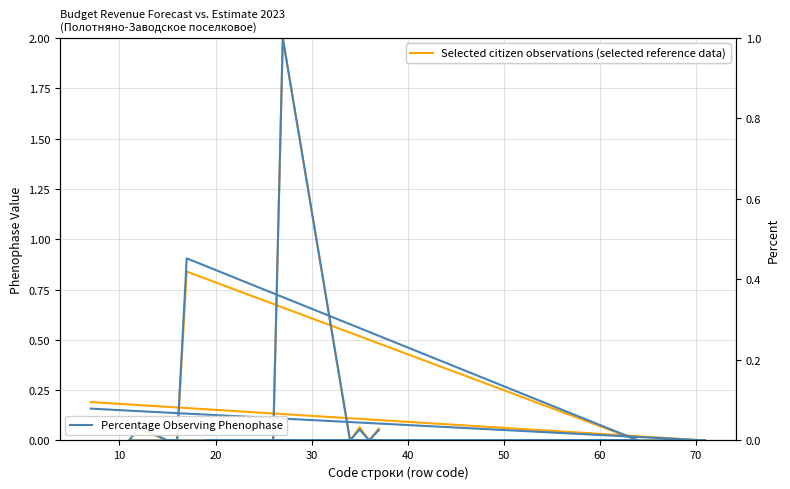

Is the value of Percentage Observing Phenophase at 11 greater than the value of Selected citizen observations (selected reference data) at 16?

No